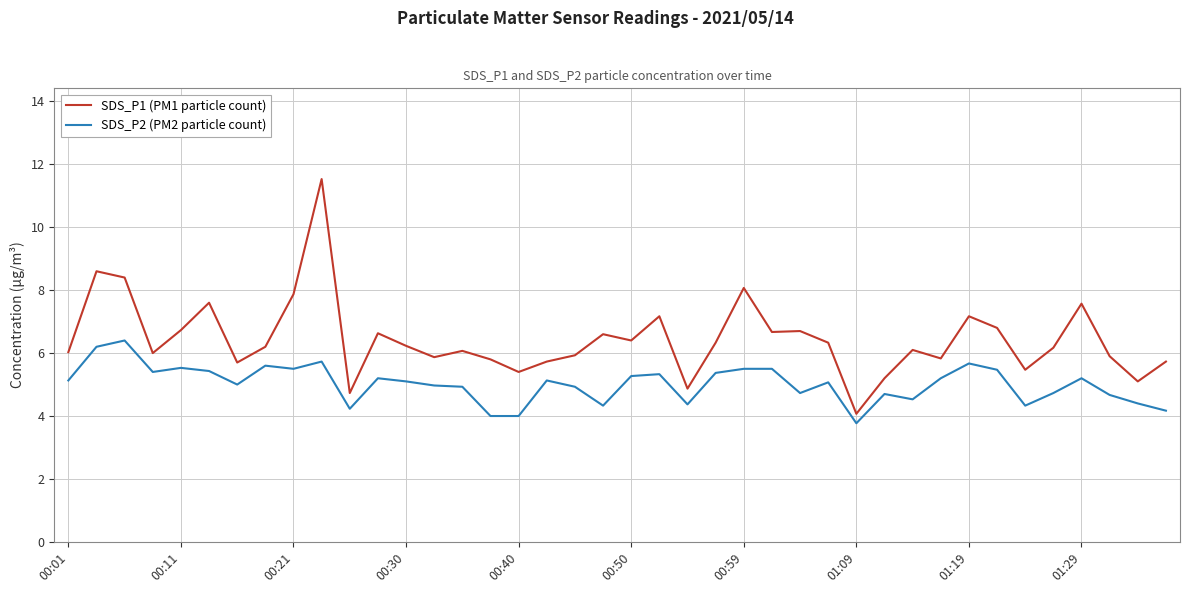

Rank the series by their average value, from lowest to highest.

SDS_P2 (PM2 particle count), SDS_P1 (PM1 particle count)